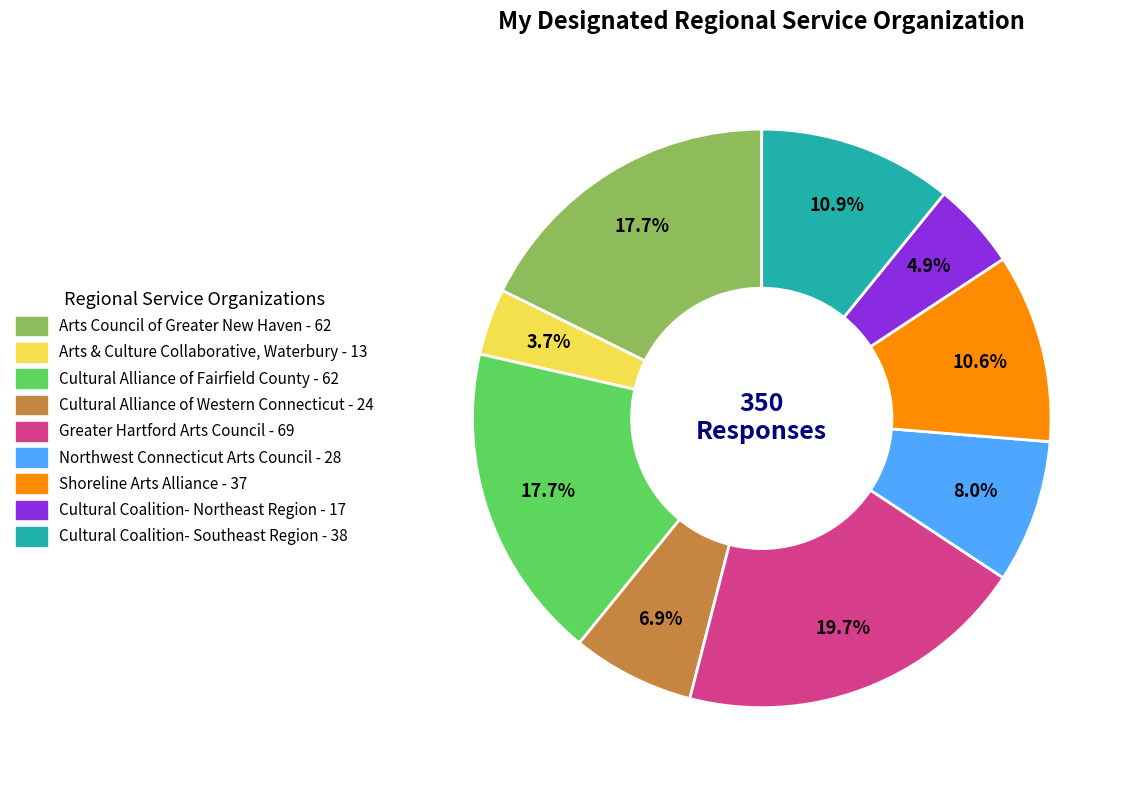

Is there a majority slice in this chart?

No